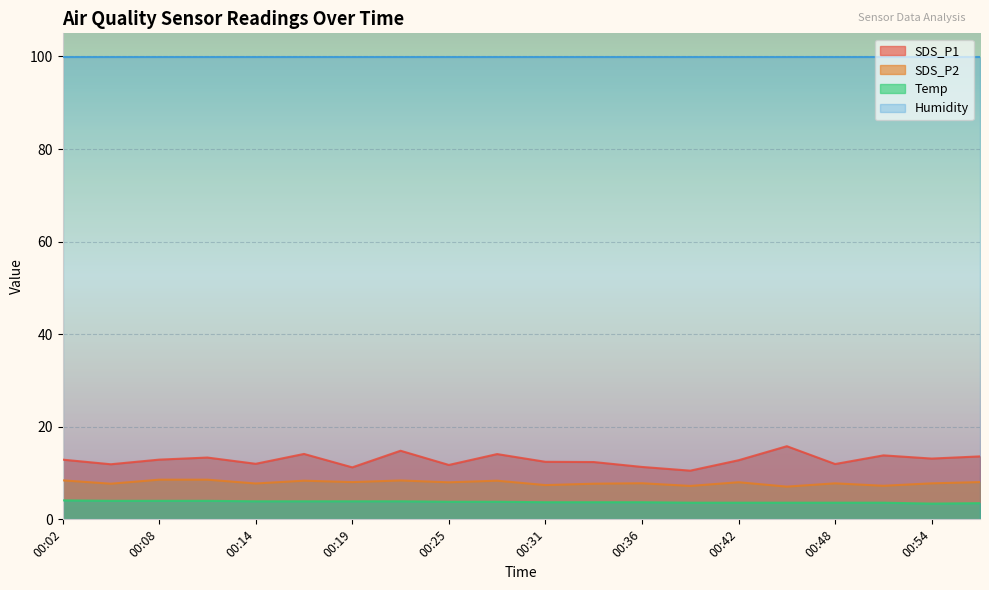

What is the total value across all series at 00:36?

122.7